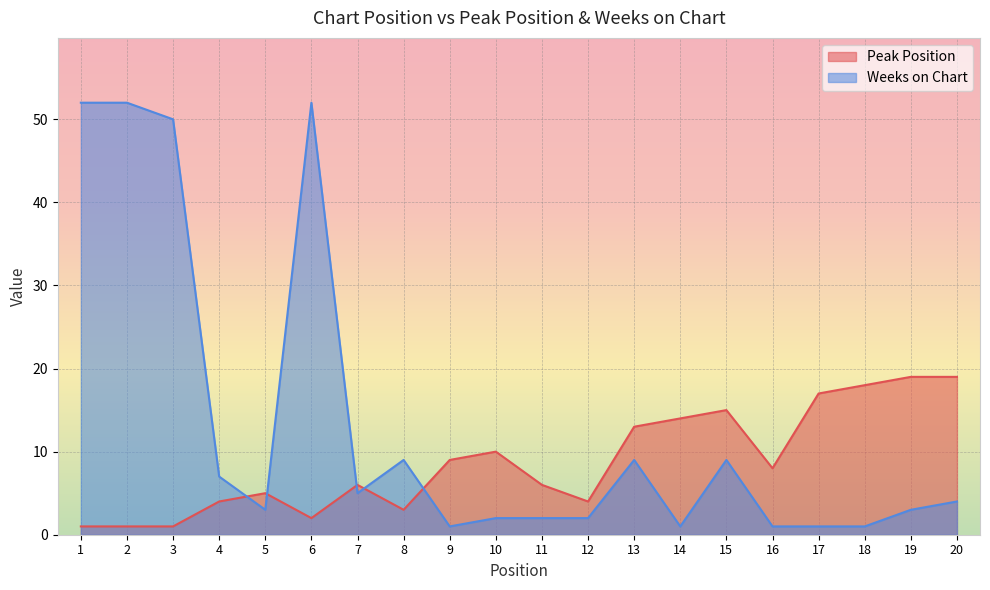

At how many categories does at least one series exceed 10?

11